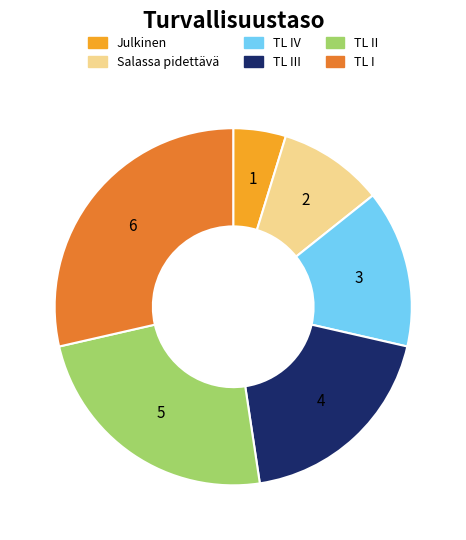

Does any single category account for the majority?

No